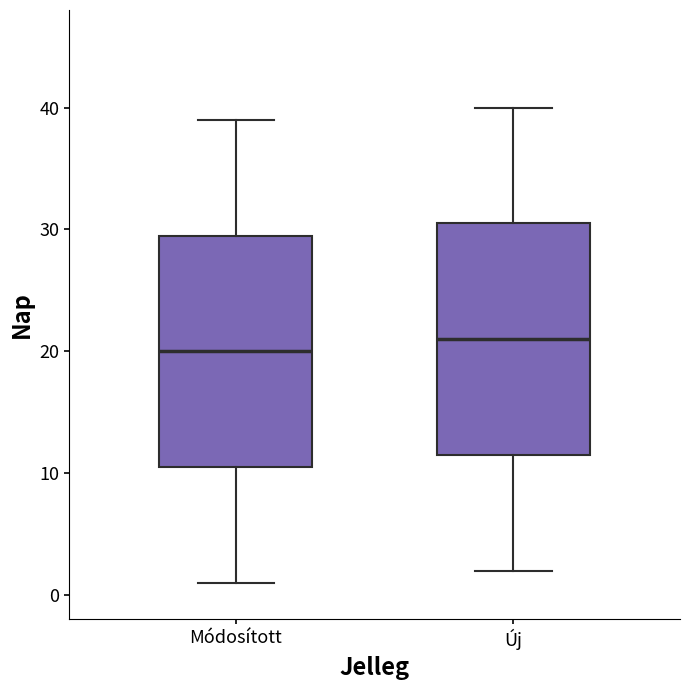

Which box has the lowest median line?

Módosított